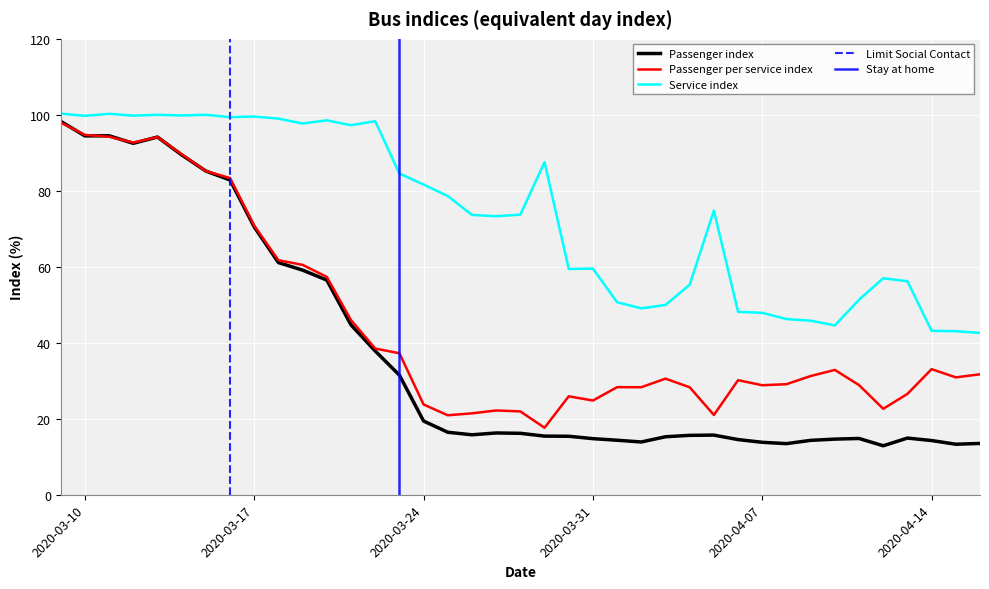

What is the label of the 28th point from the left?

2020-04-05